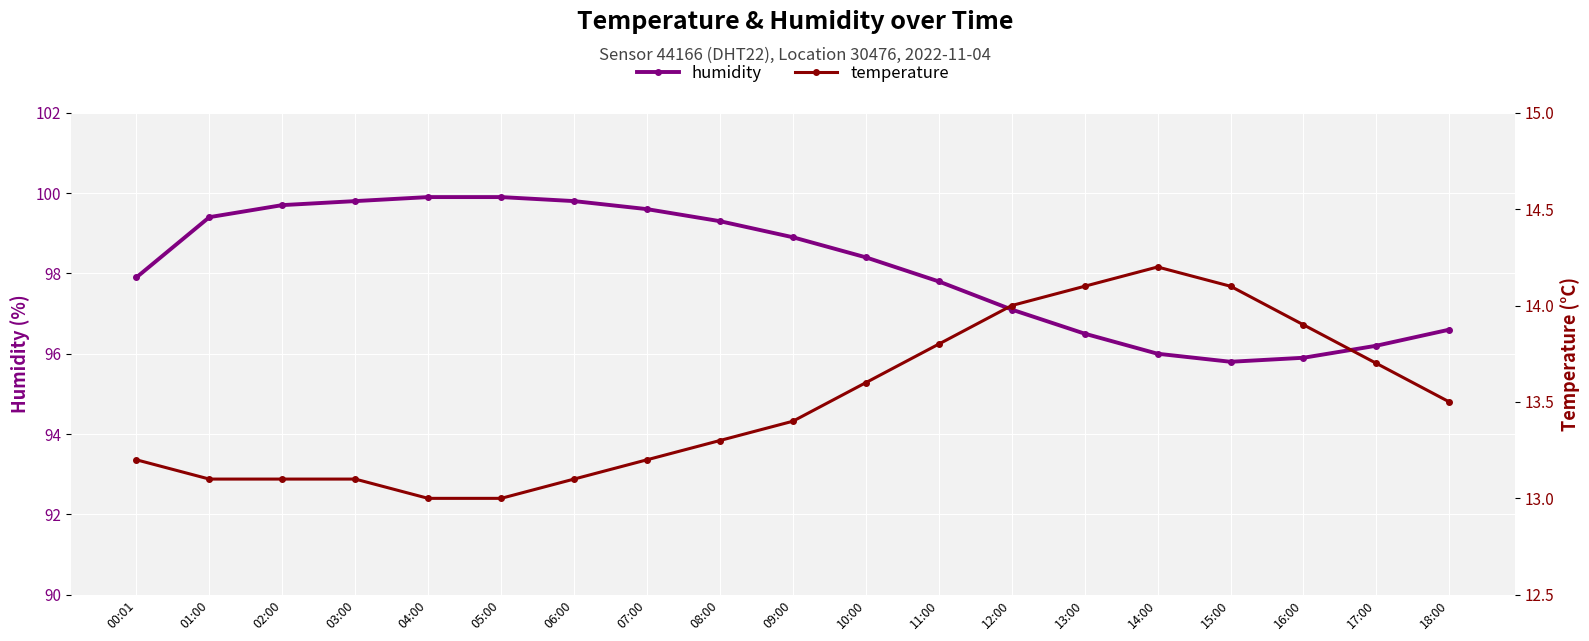

What is the difference between the maximum and second lowest values in the temperature series?

1.2